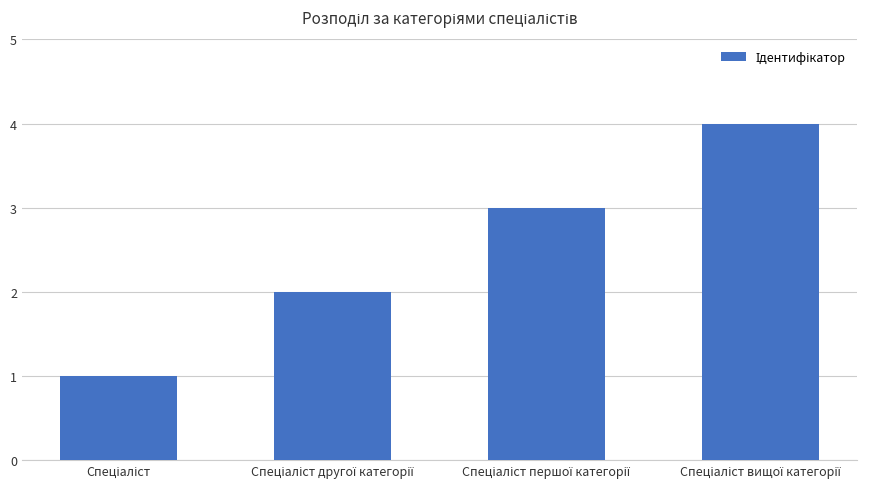

Reading right to left, what are all the values shown in this chart?

4	3	2	1